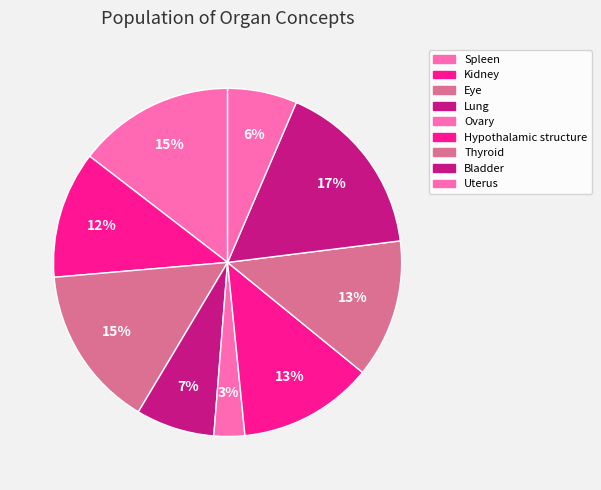

Rank the categories by value from lowest to highest.

Ovary, Uterus, Lung, Kidney, Hypothalamic structure, Thyroid, Spleen, Eye, Bladder